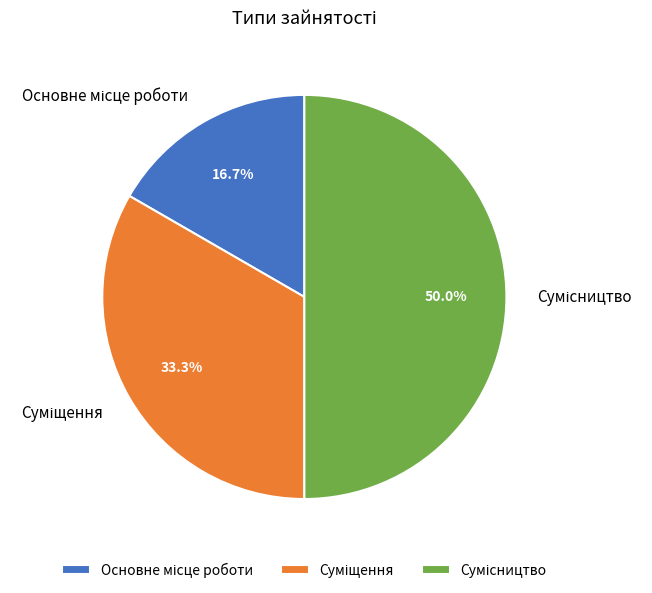

How many segments does this pie chart have?

3